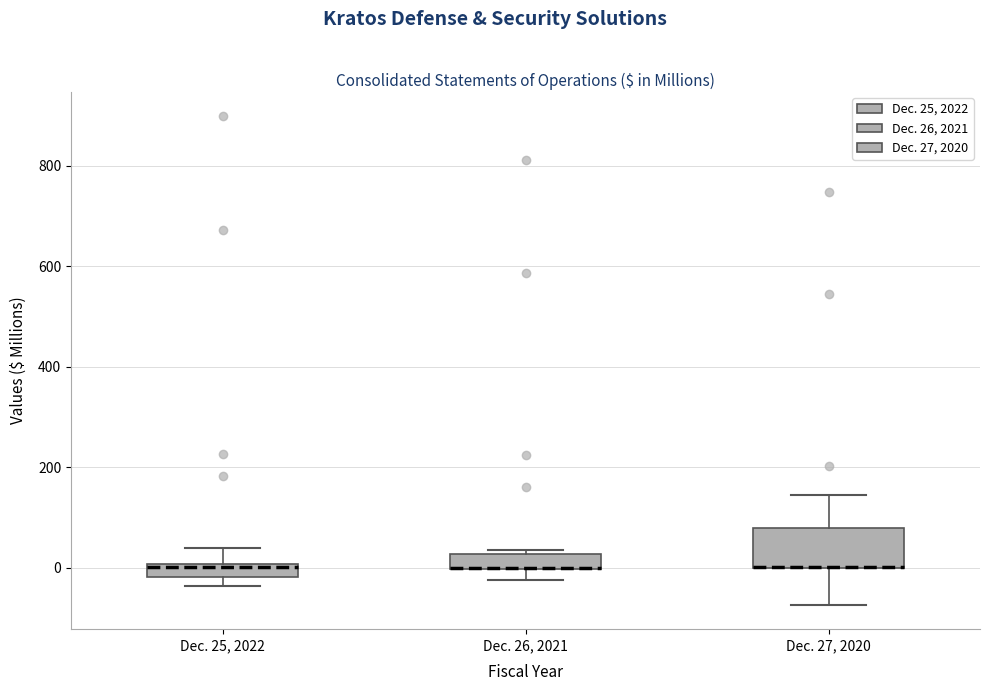

Where does the lower whisker of the box for Dec. 26, 2021 end on the y-axis? The values are not printed on the chart, so give them approximately, as read against the axis.

-20